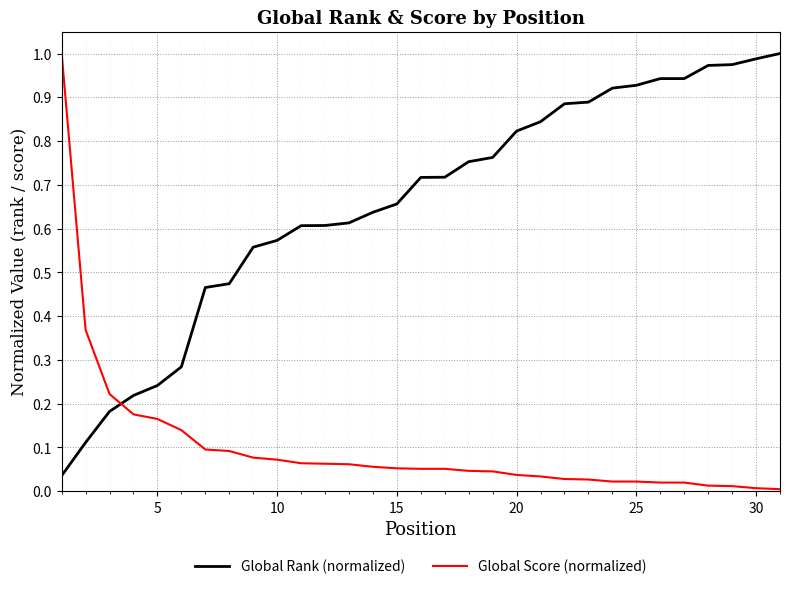

Which series ends up on top after the final intersection of Global Rank (normalized) and Global Score (normalized)?

Global Rank (normalized)